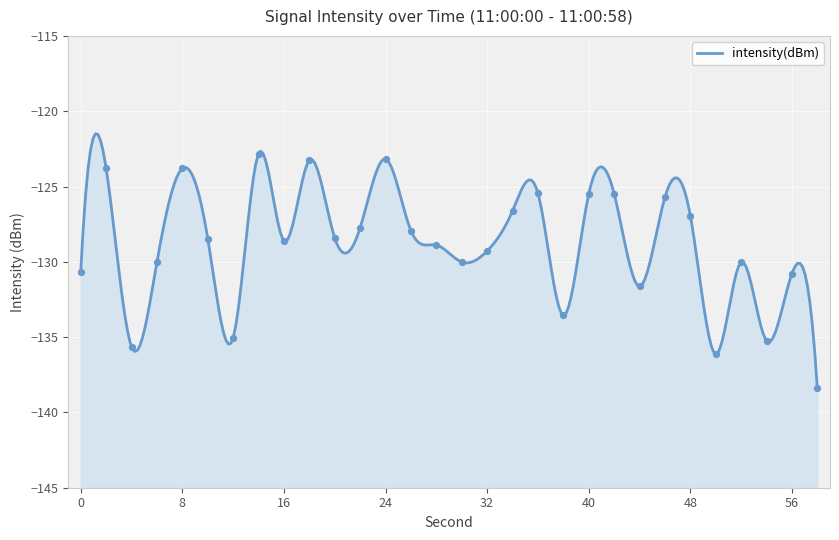

Which has a higher value, 18 or 36?

18